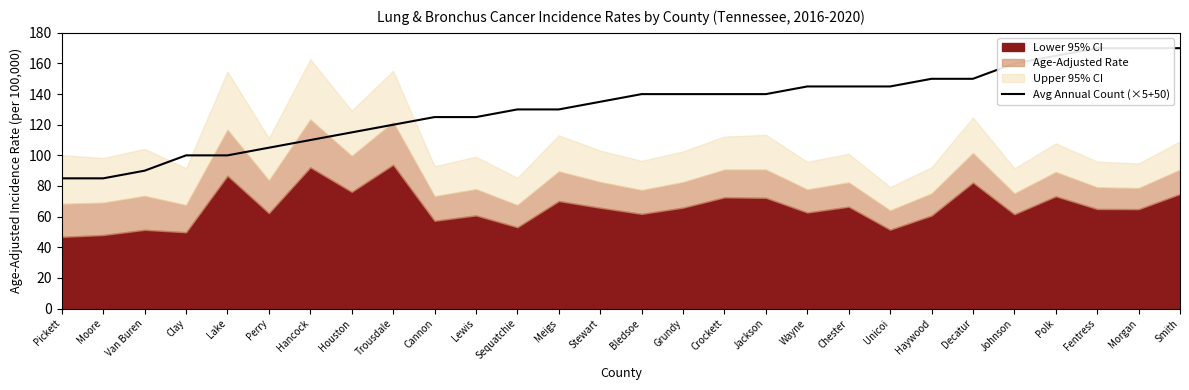

The chart shows a value of 100 at Clay. True or false?

True